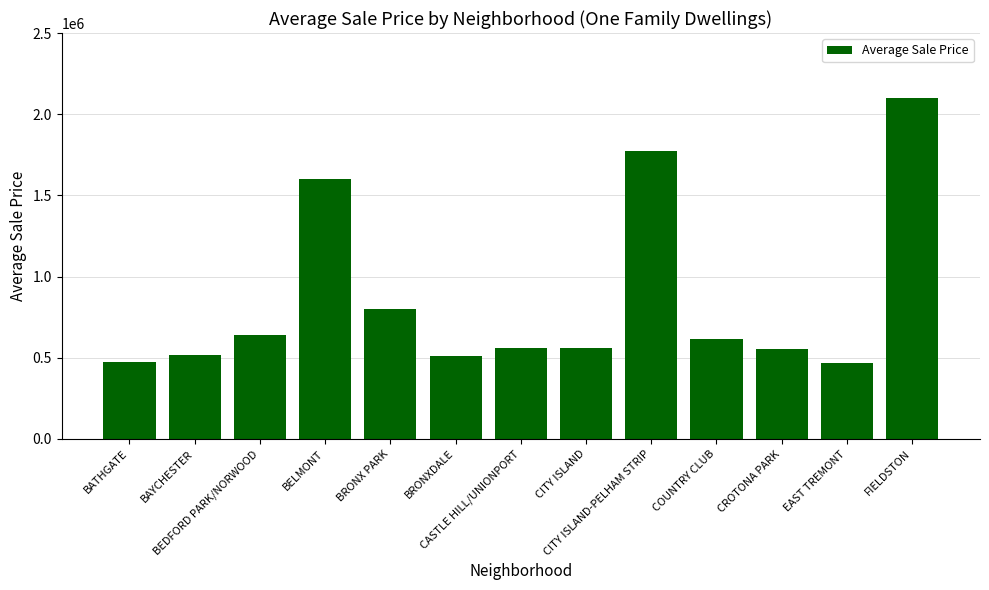

What is the minimum value shown in the chart?

467845